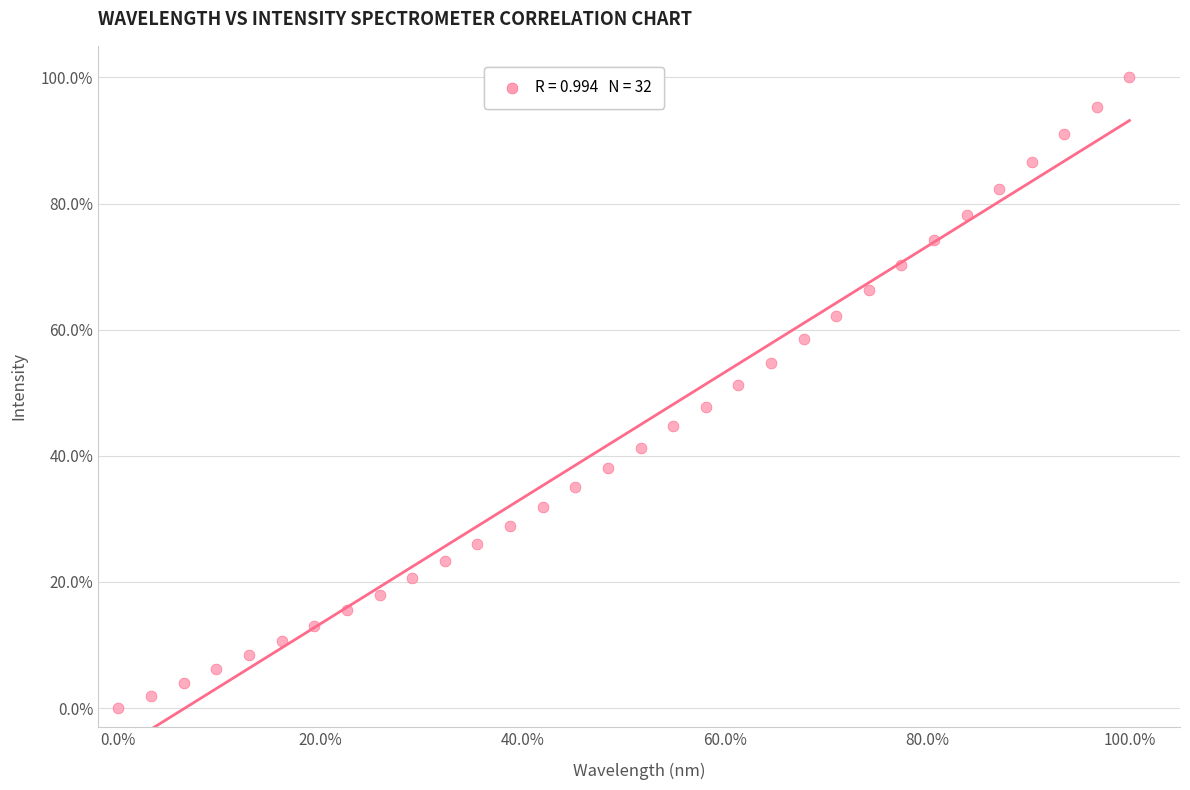

What is the range of Y values (max minus min)?

100.0